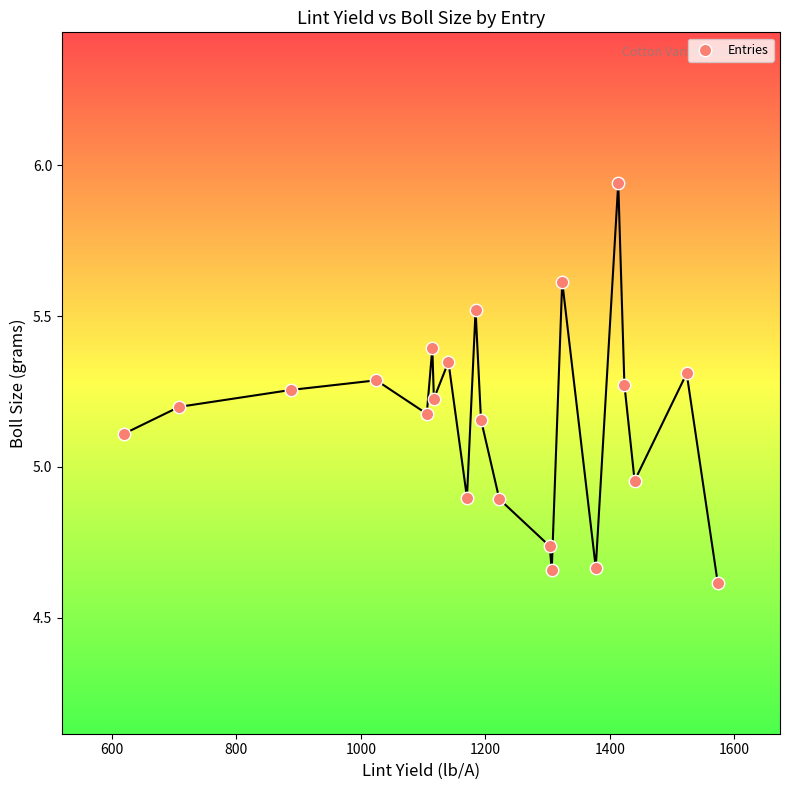

What is the range of X values (max minus min)?

953.8